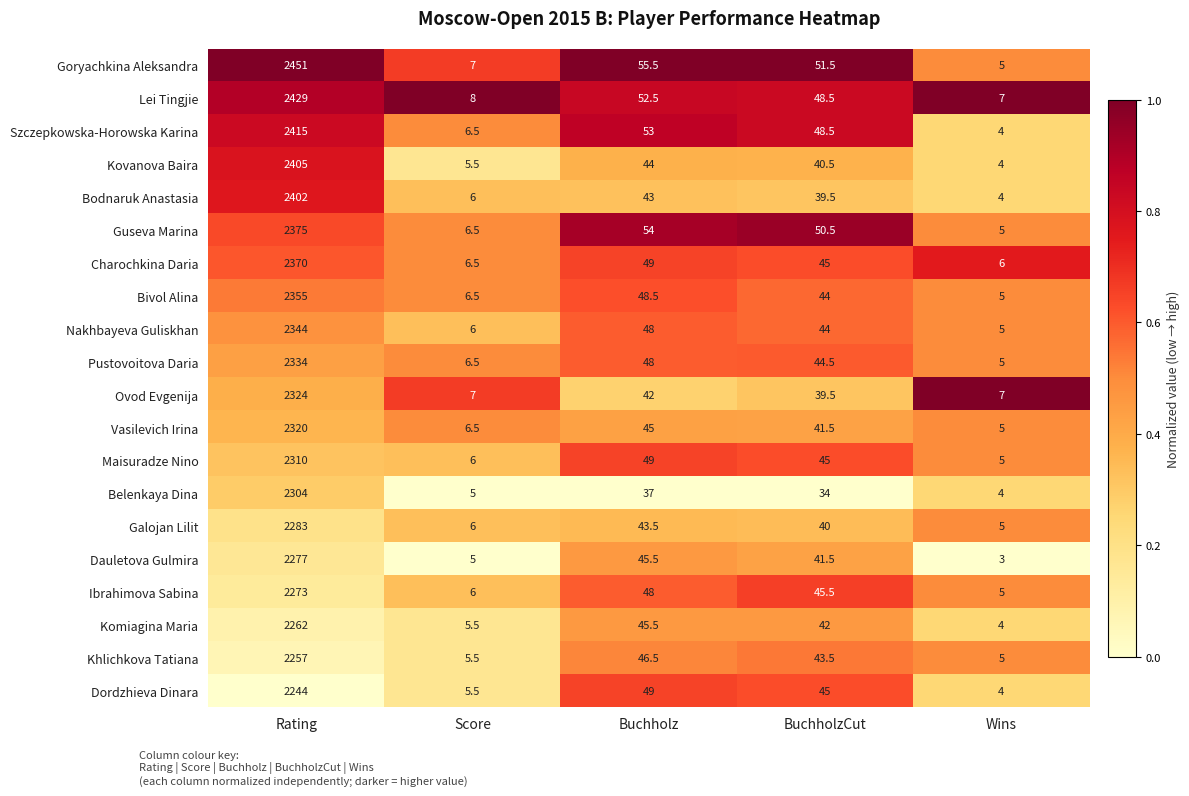

List the labels in order of Bivol Alina value, largest first.

Rating, Buchholz, BuchholzCut, Score, Wins